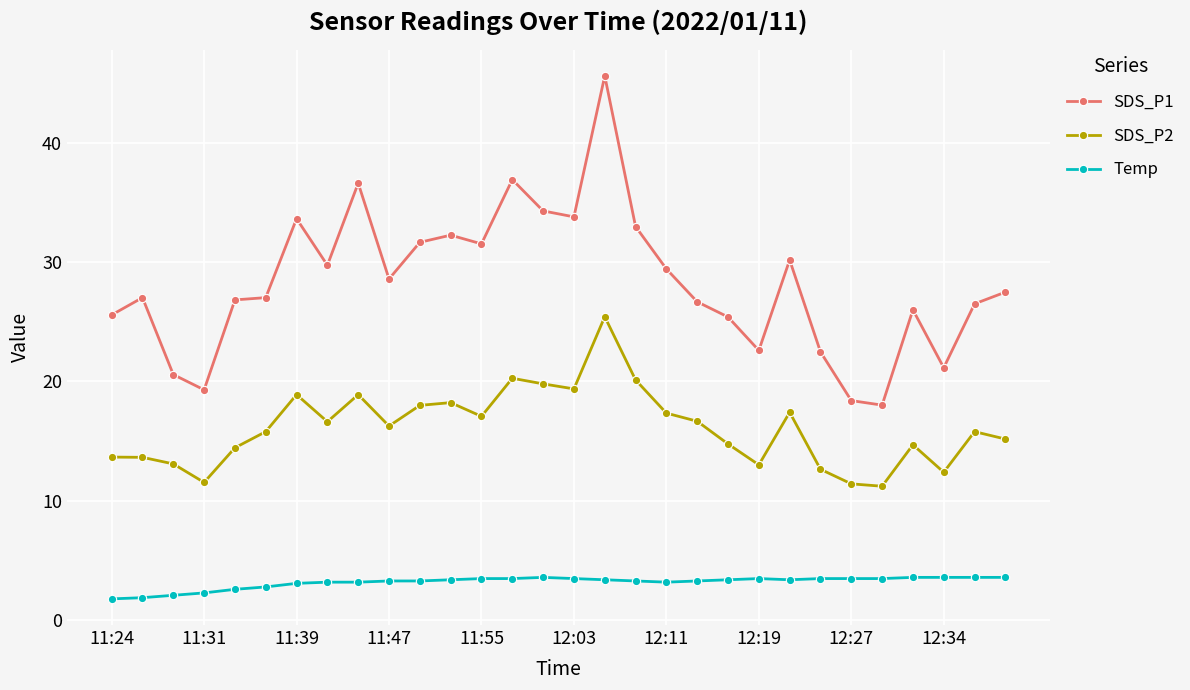

At how many categories does at least one series exceed 9?

30